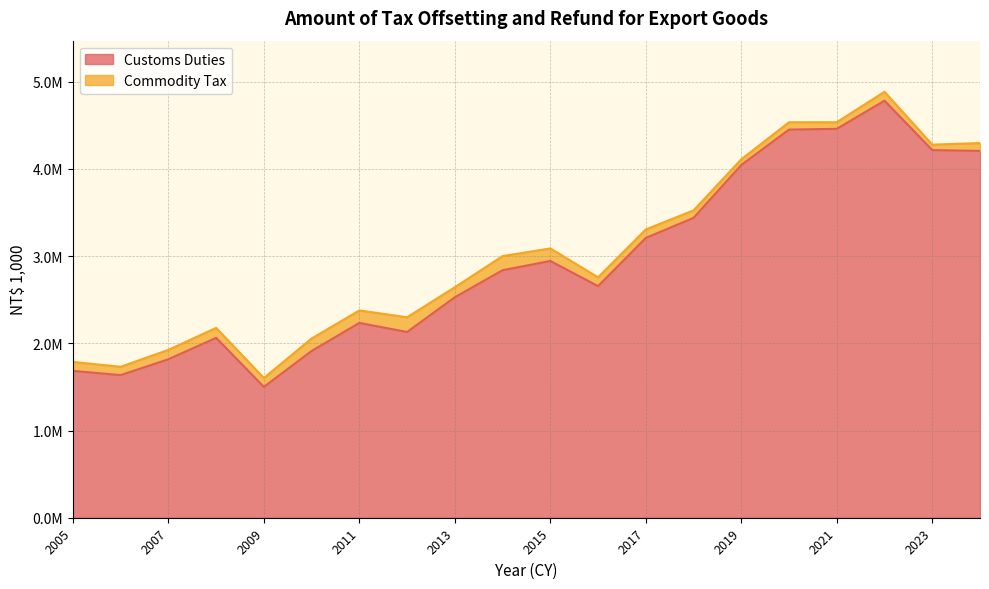

True or false: there are more than 1 points higher than both neighbors.

True